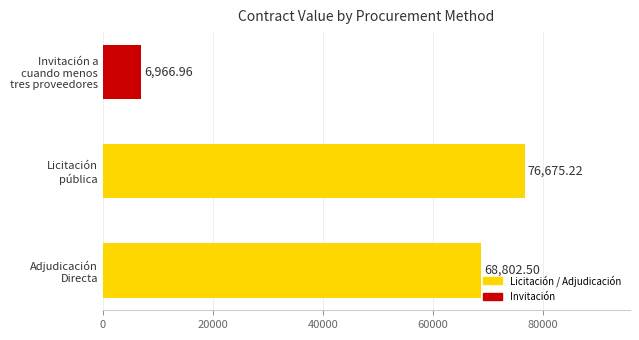

What is the difference between the second highest and minimum values?

61835.5